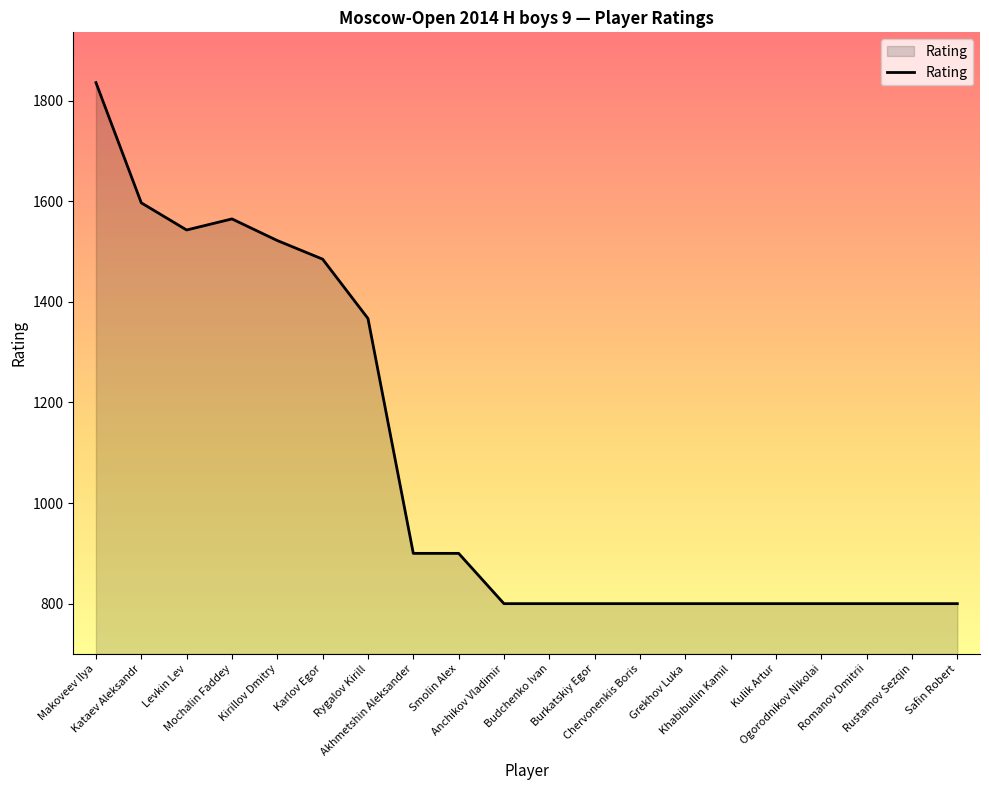

How many series are shown in this chart?

1